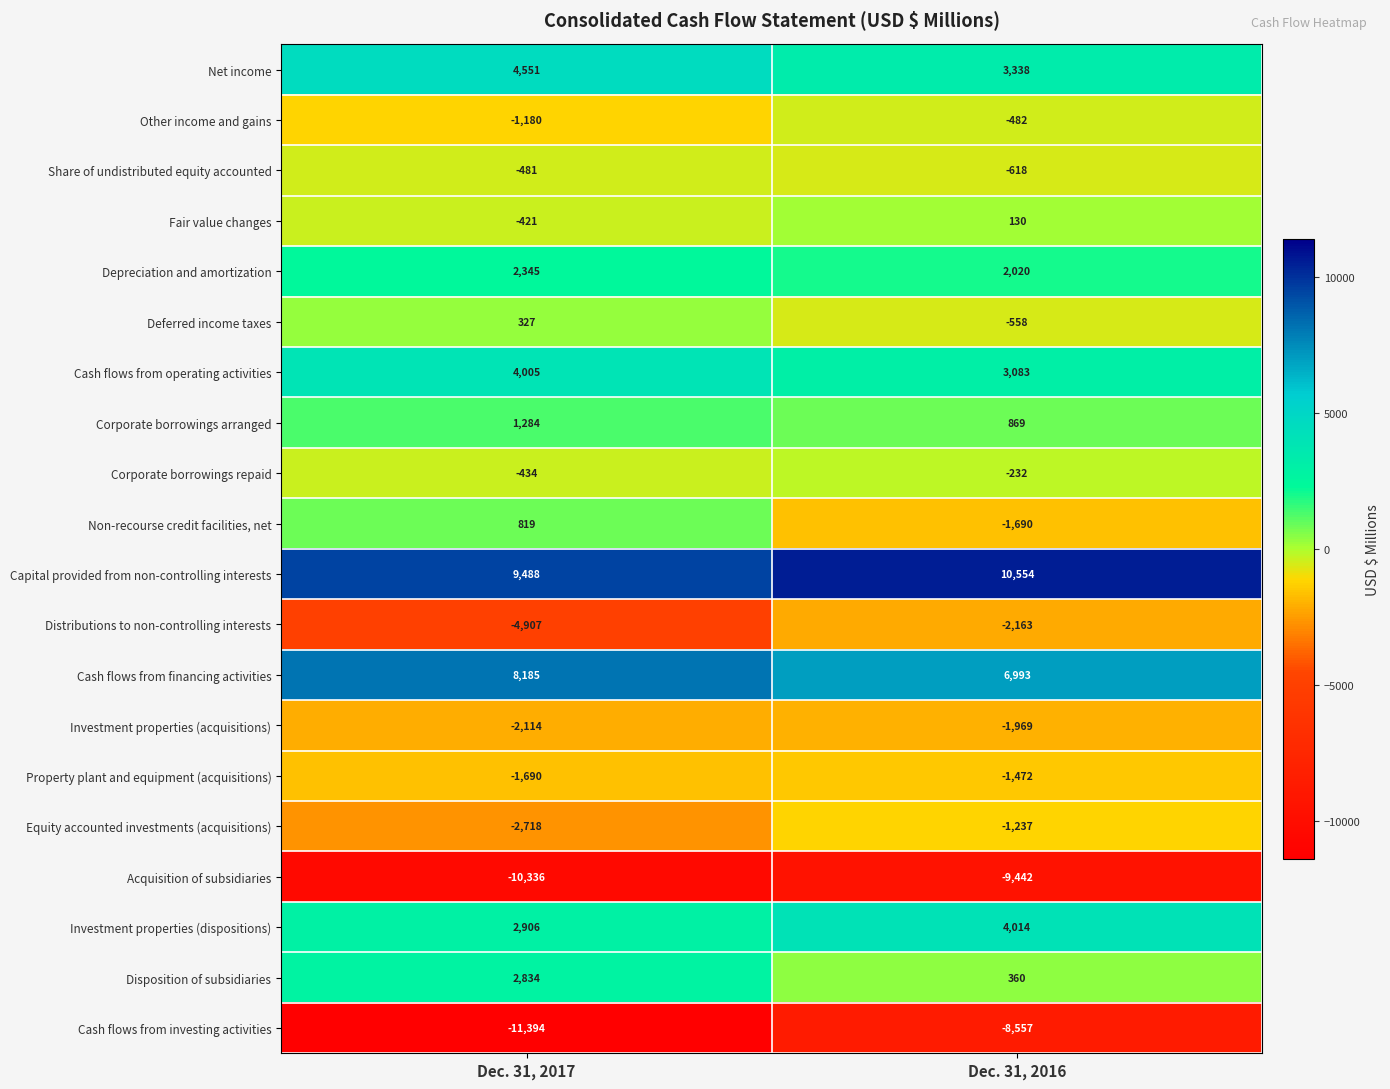

How many series are shown in this chart?

20